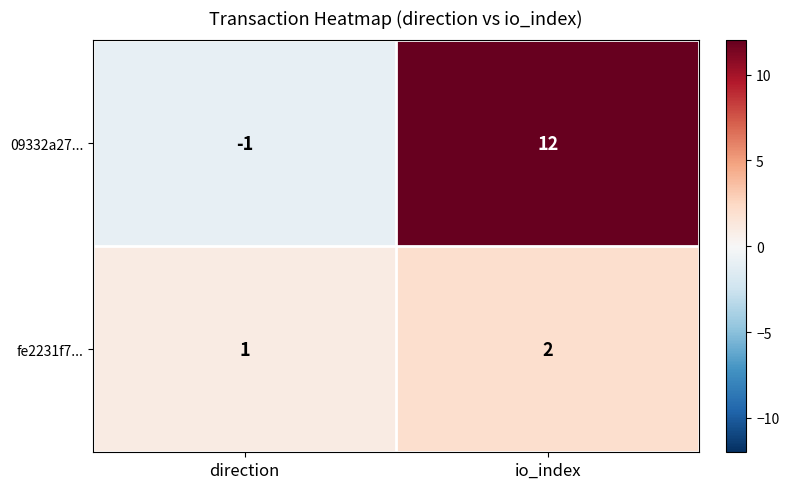

Which series has the largest total across all categories?

09332a27...